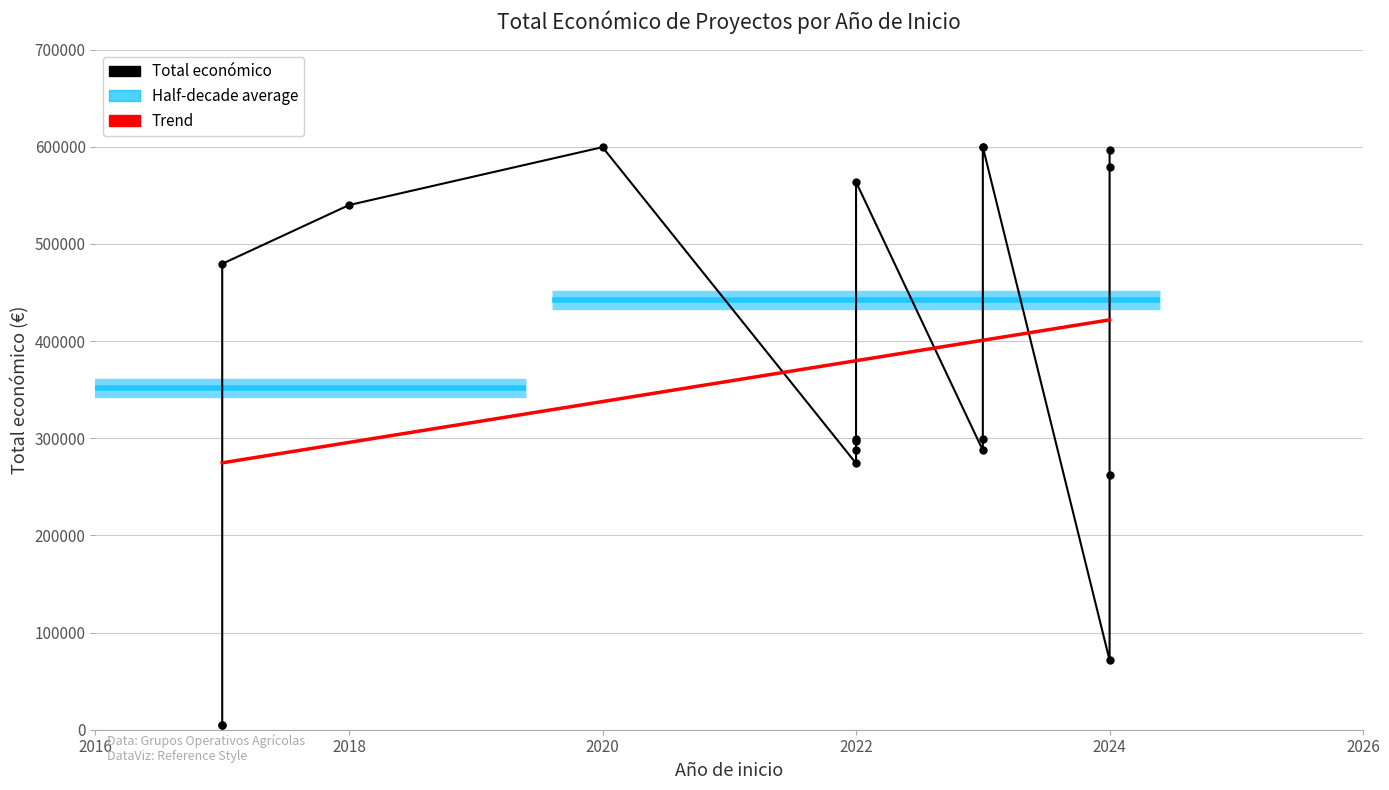

What is the difference between the values at 2017 and 2023?

594883